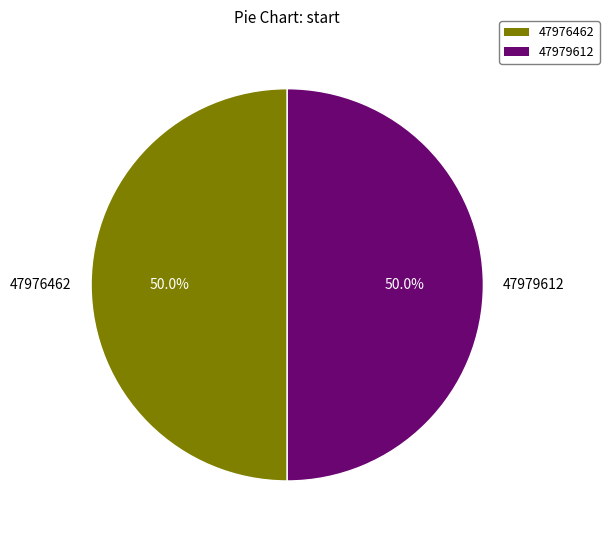

To the nearest percent, what percentage of the pie is 47979612?

50%